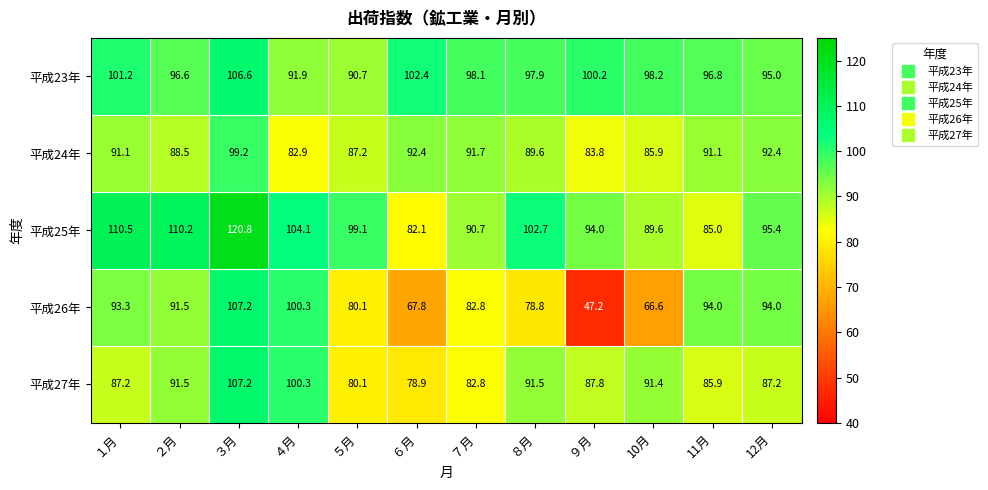

At which category does the chart reach its peak across all series?

３月